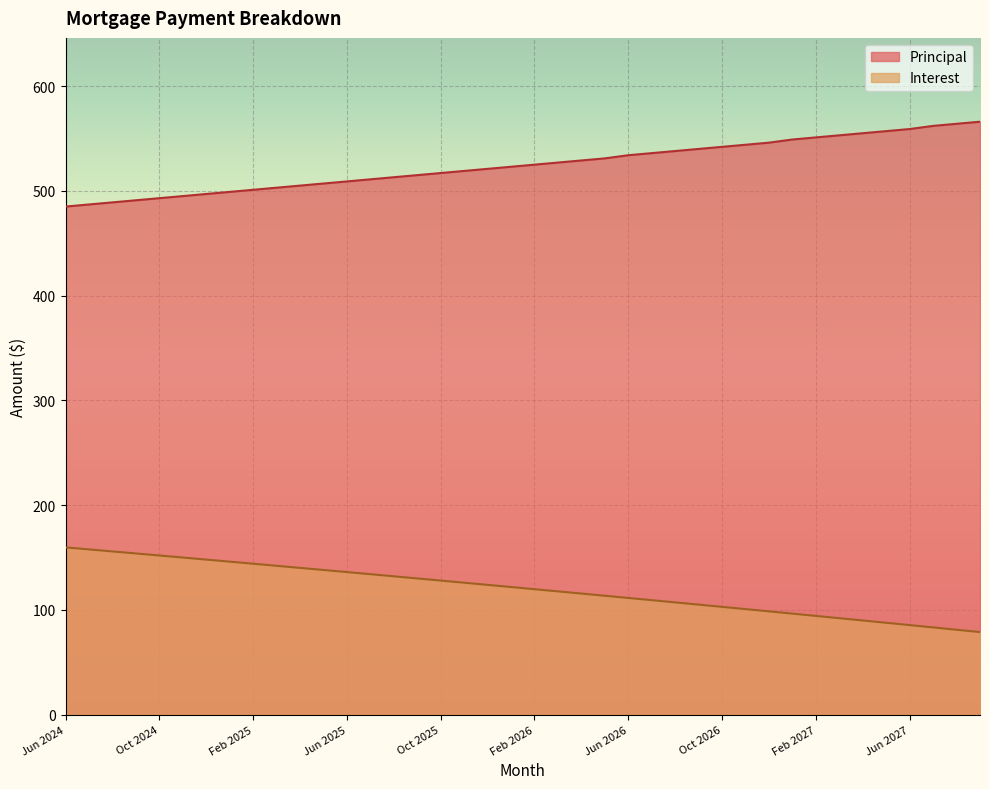

How many values in the Interest series exceed 121?

20